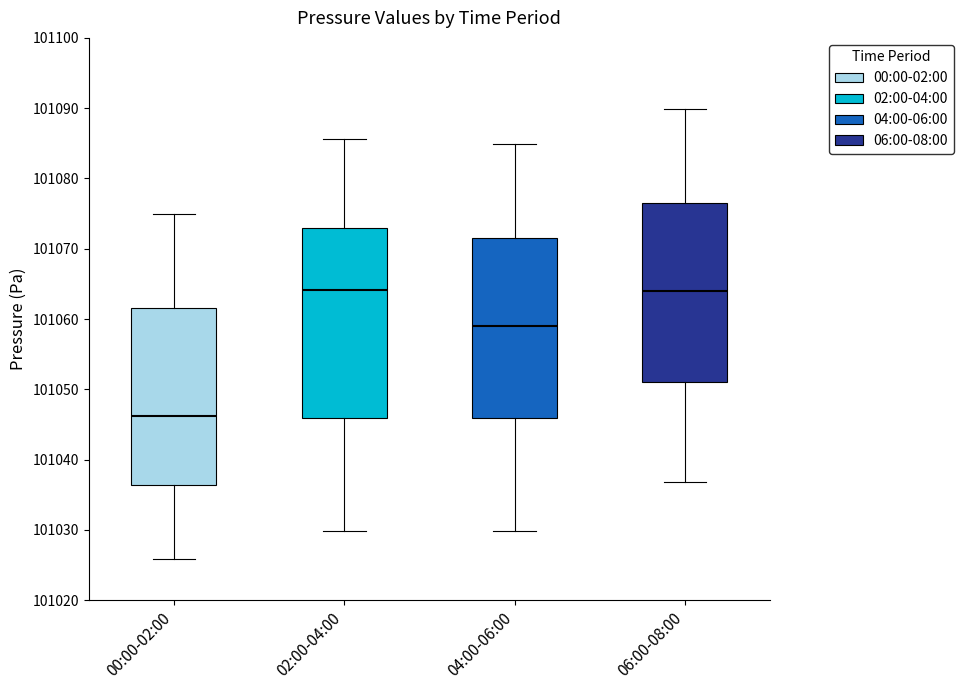

Which box has the lowest median line?

00:00-02:00